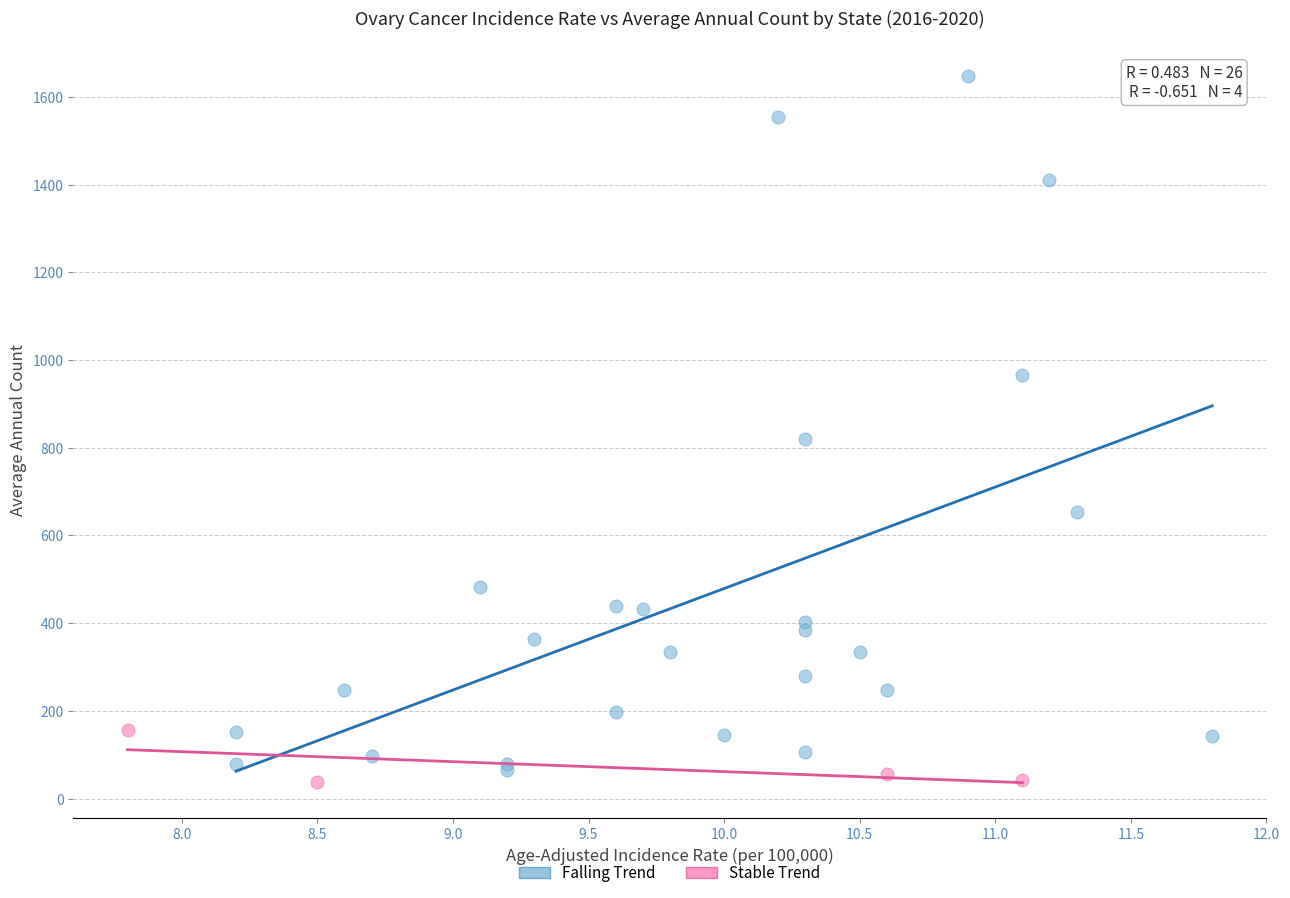

What are all the series names shown in the legend?

Falling Trend, Stable Trend